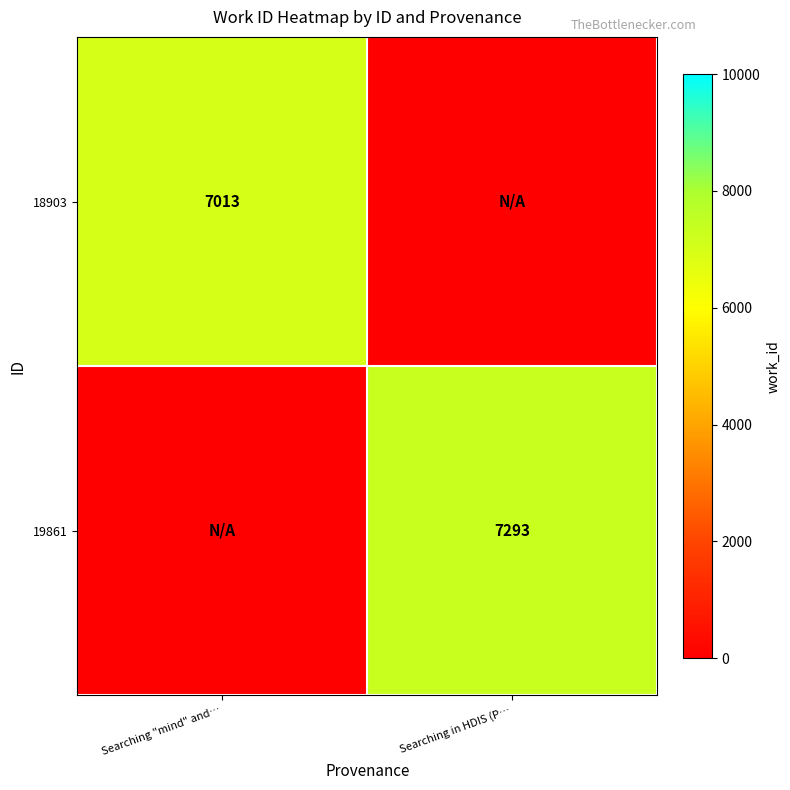

Which category has the lowest value across all series?

Searching in HDIS (P…